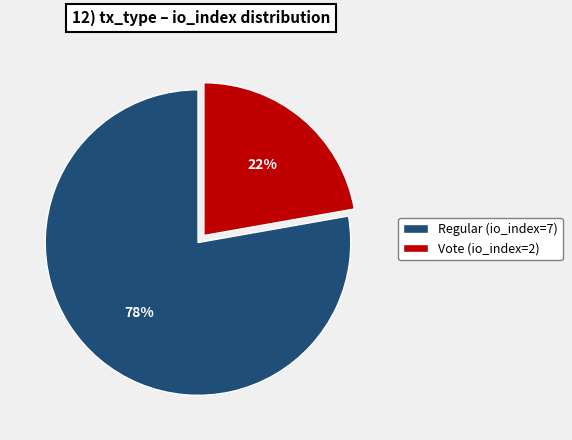

How many segments does this pie chart have?

2